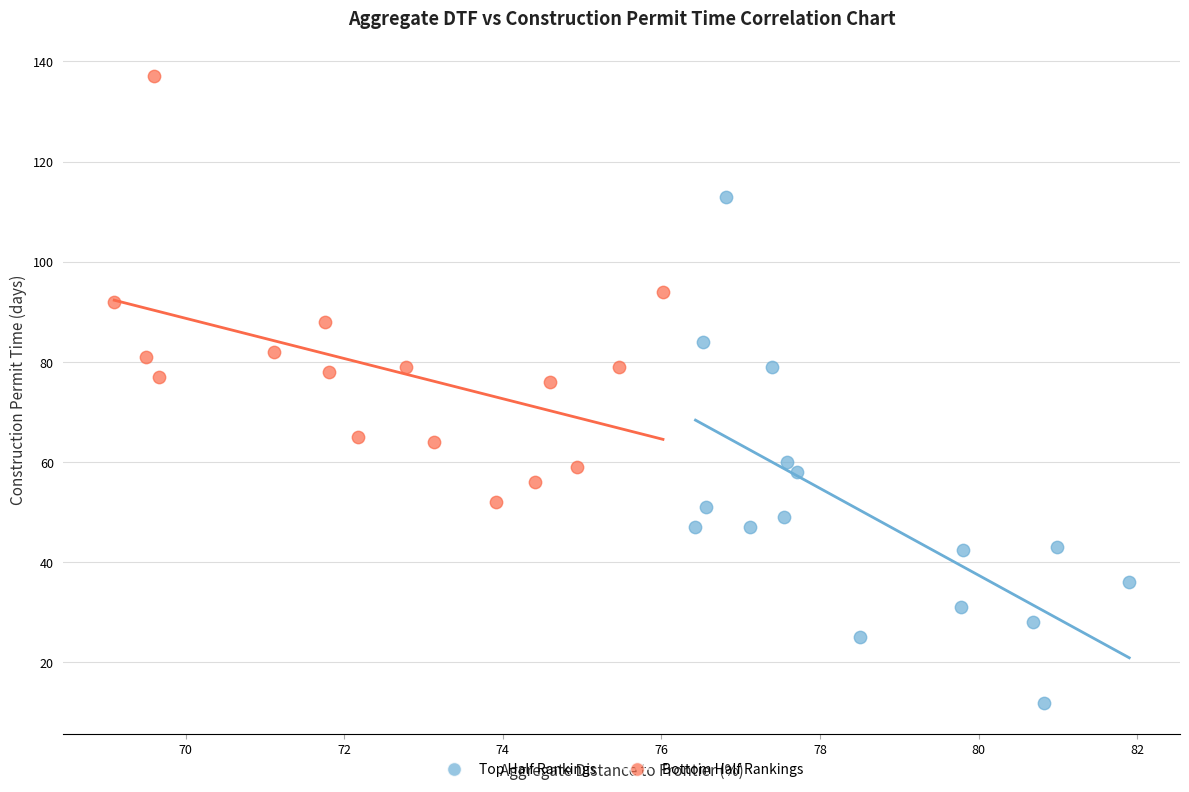

Which series contains the highest Y value?

Bottom Half Rankings